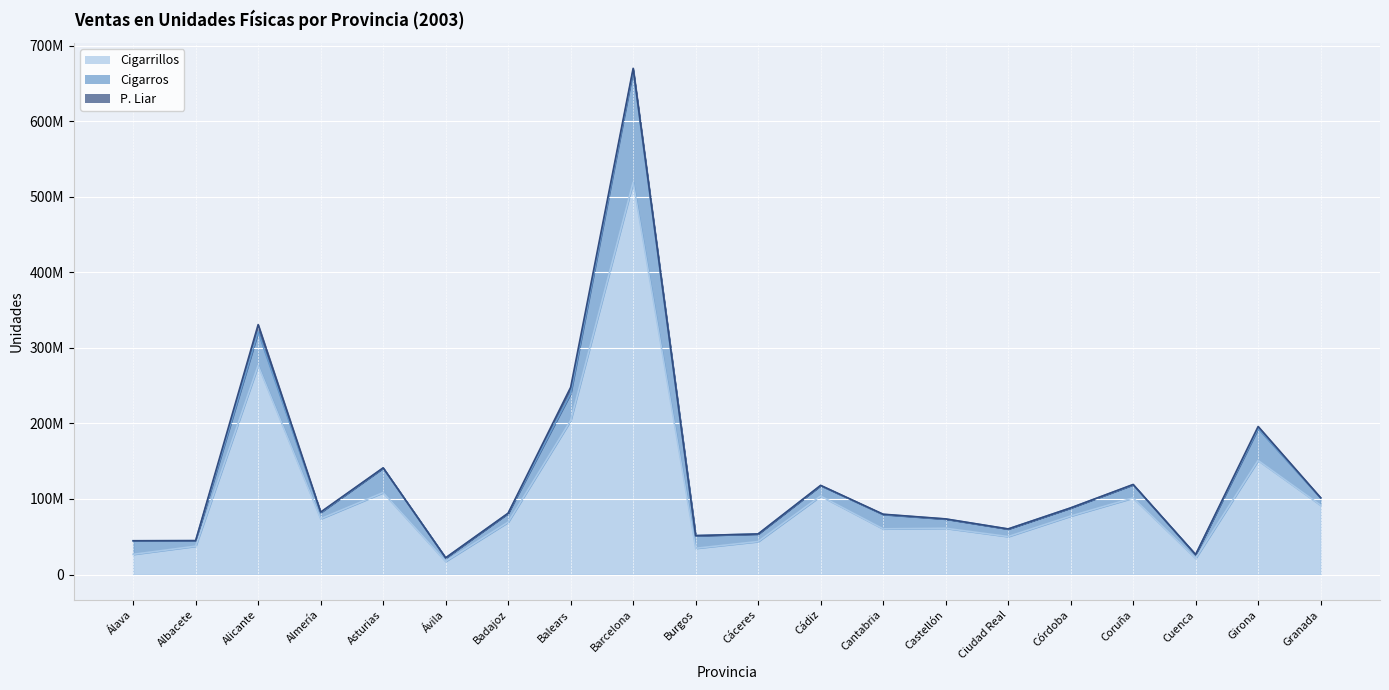

How many categories are shown in the chart?

20